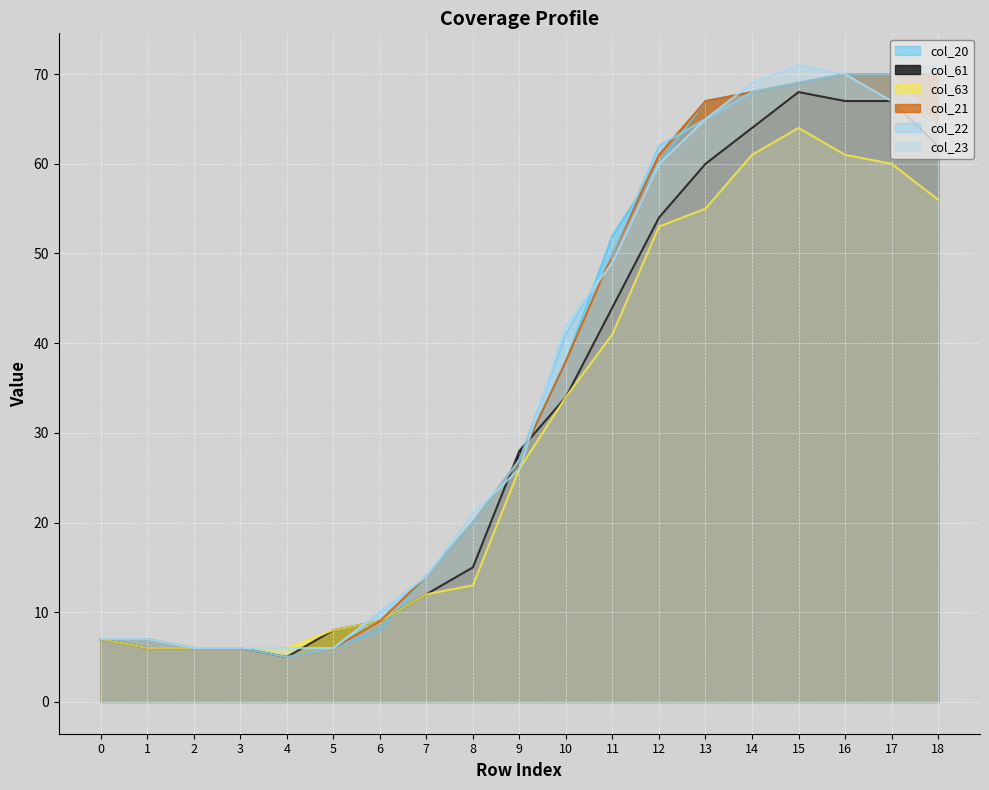

Which label corresponds to the smallest value in the chart?

4